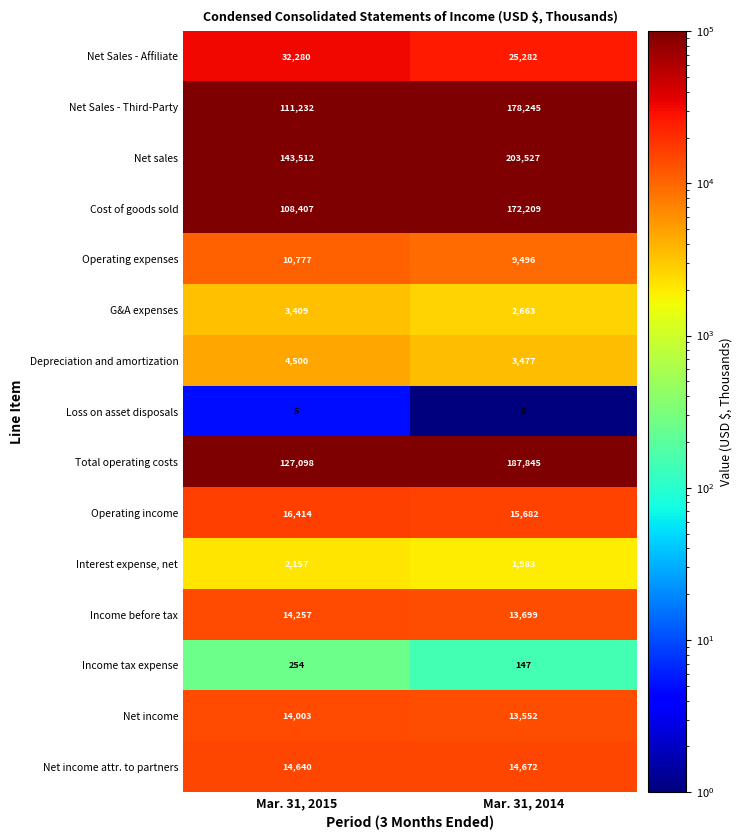

What is the difference between the maximum and minimum values in the Loss on asset disposals series?

5